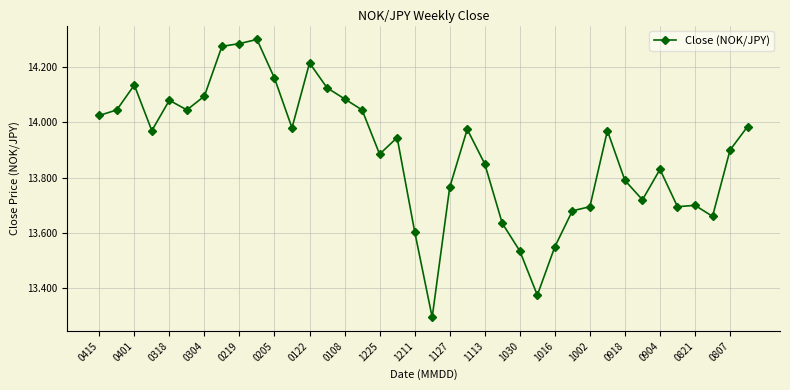

What is the smallest value displayed?

13.3